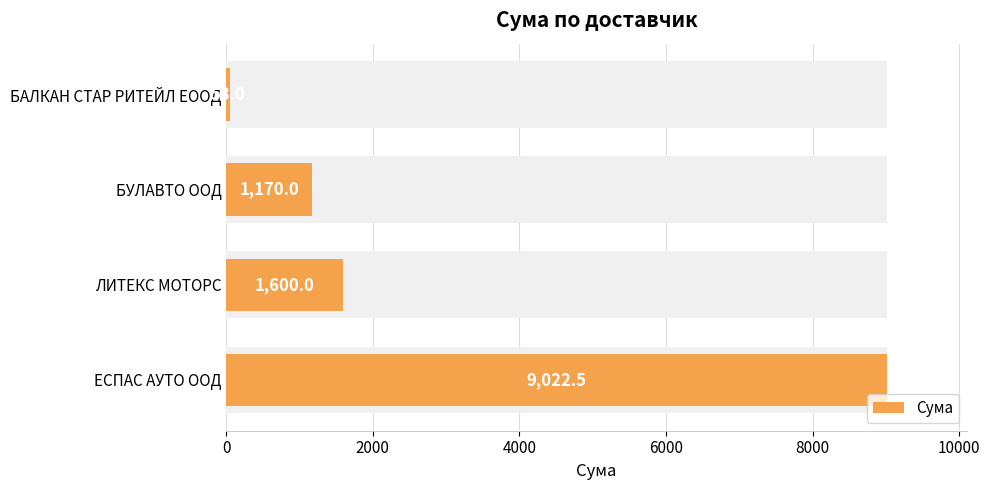

What is the value of the 4th bar from the left?

9022.5